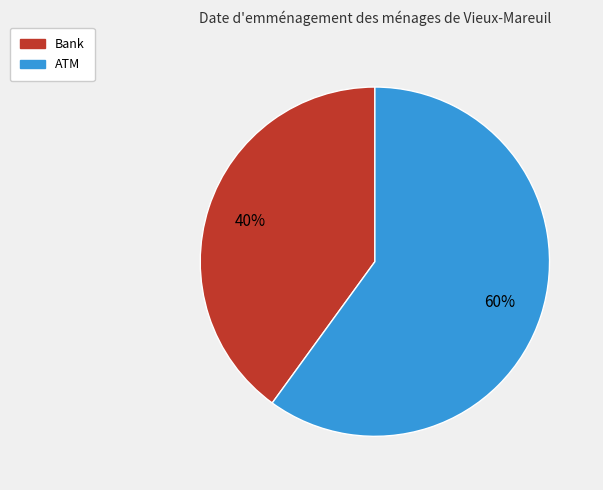

Is it true that Bank is 51% of the pie?

False